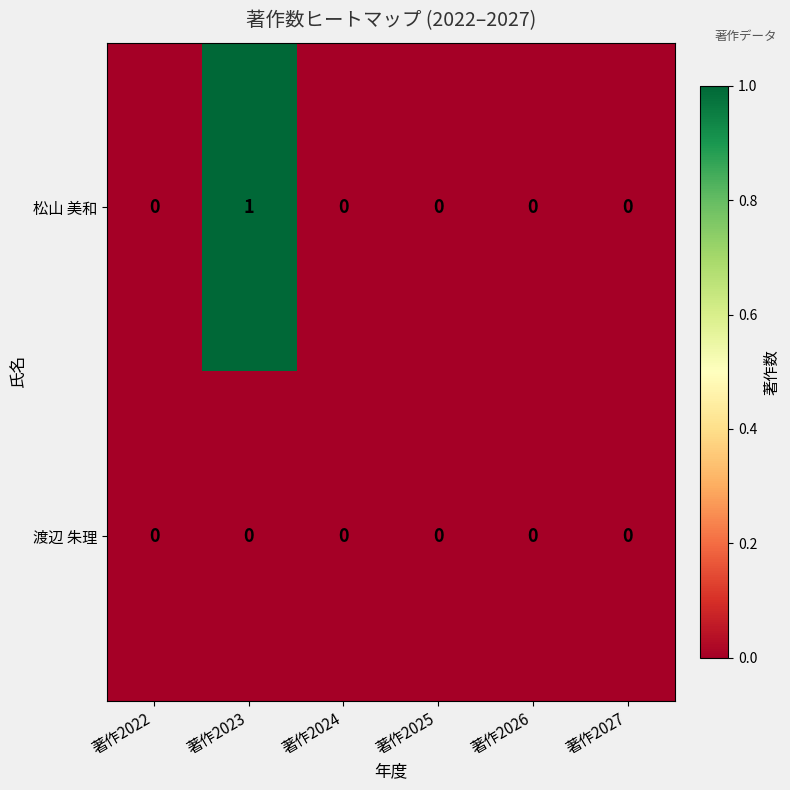

Reading left to right, extract all data points from this chart.

松山 美和: 著作2022=0	著作2023=1	著作2024=0	著作2025=0	著作2026=0	著作2027=0
渡辺 朱理: 著作2022=0	著作2023=0	著作2024=0	著作2025=0	著作2026=0	著作2027=0